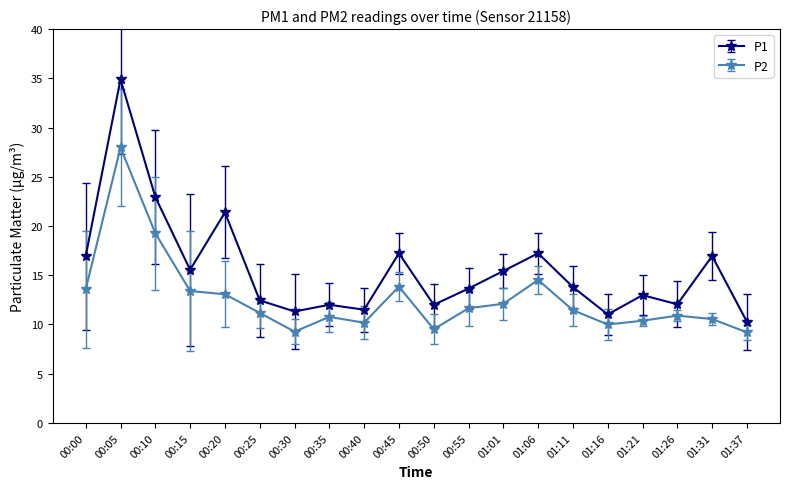

In P2, how many points are lower than both neighbors (excluding endpoints)?

4